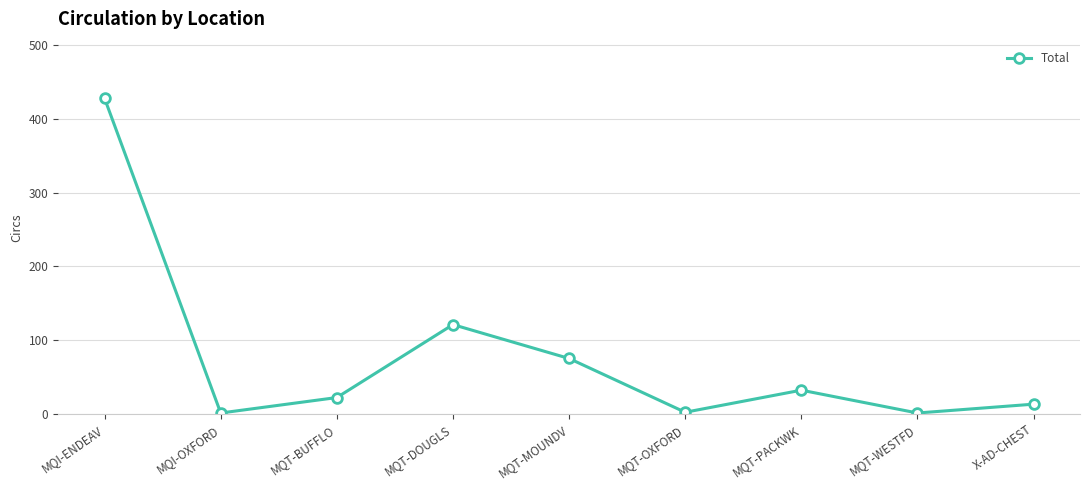

Read the value at MQI-ENDEAV, to the nearest 5.

430